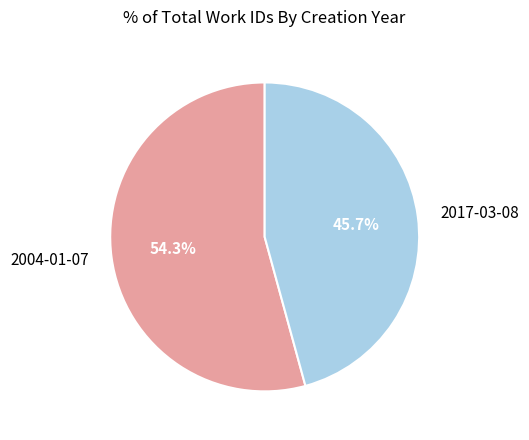

Which slice is the smallest?

2017-03-08